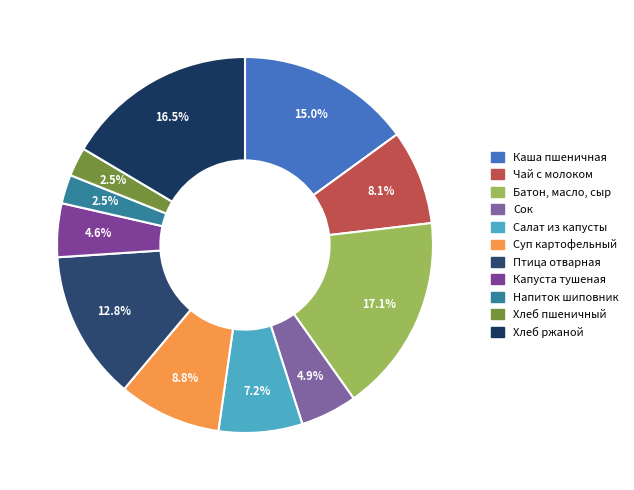

How many slices are in this pie chart?

11